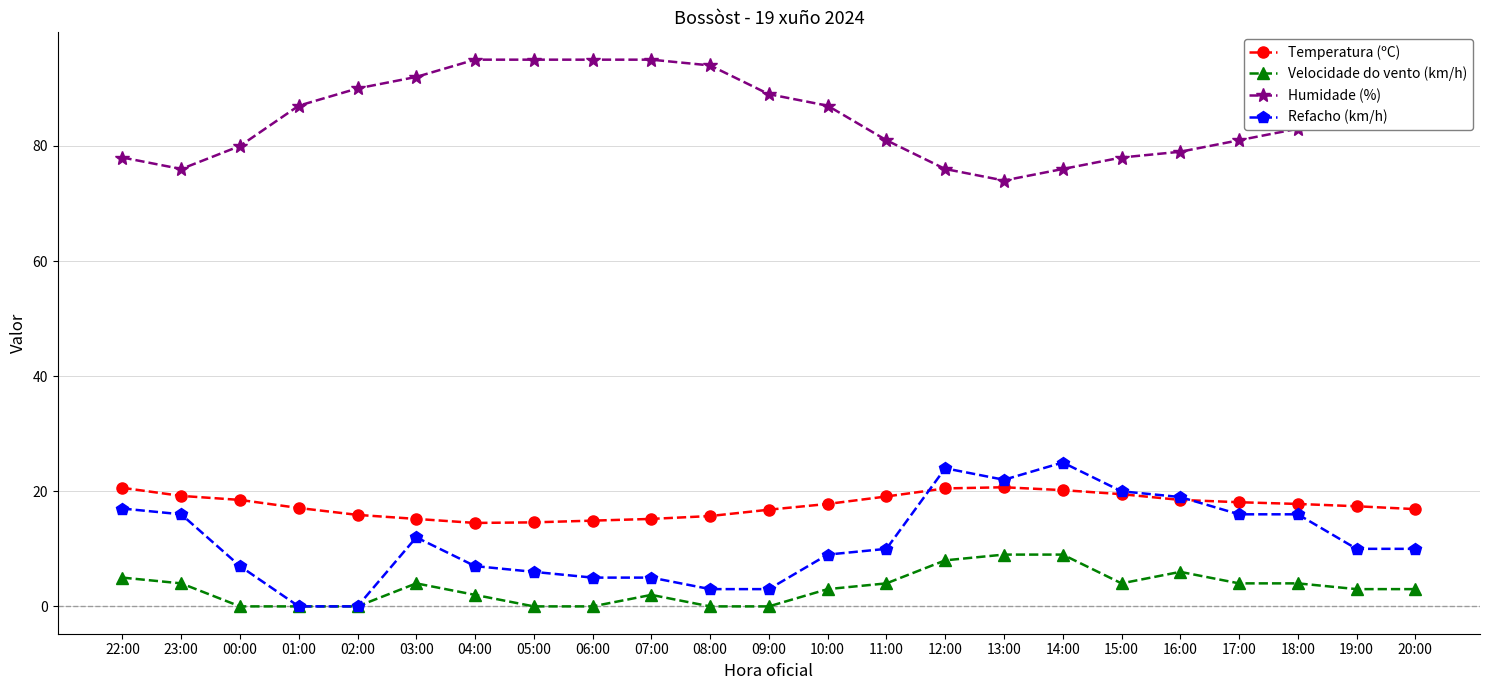

Between which two adjacent categories do Temperatura (ºC) and Refacho (km/h) first intersect?

11:00 and 12:00